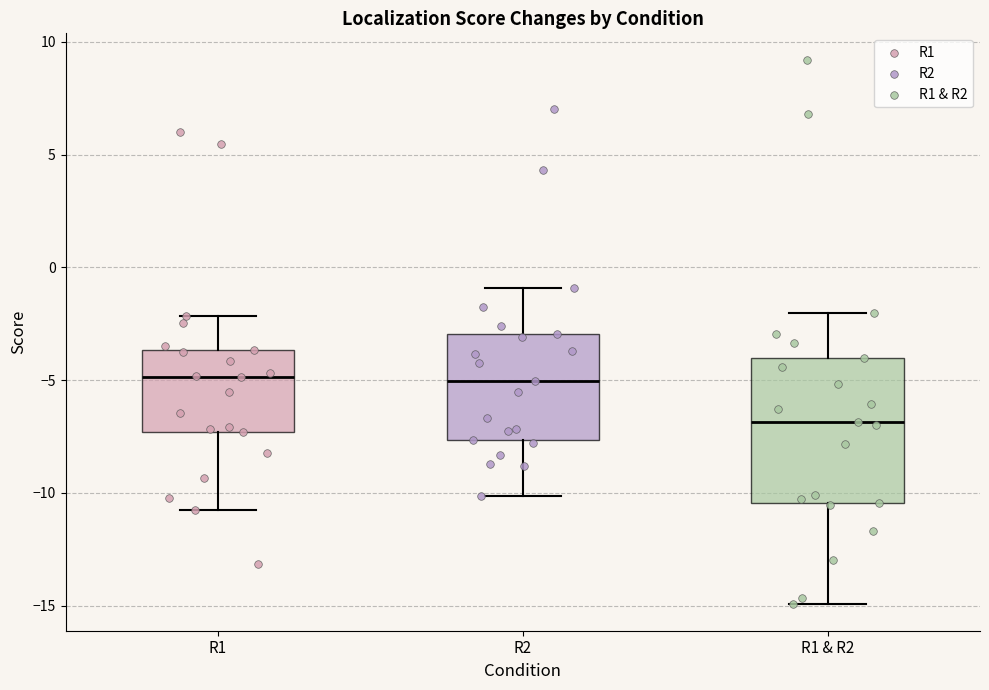

Reading left to right, read every box against the y-axis: the position of its median line, the range the box covers, and the ends of its whiskers. The values are not printed on the chart, so give them approximately, as read against the axis.

R1: median -5.0, box -7.5 to -3.5, whiskers -10.5 to -2.0
R2: median -5.0, box -7.5 to -3.0, whiskers -10.0 to -1.0
R1 & R2: median -7.0, box -10.5 to -4.0, whiskers -15.0 to -2.0